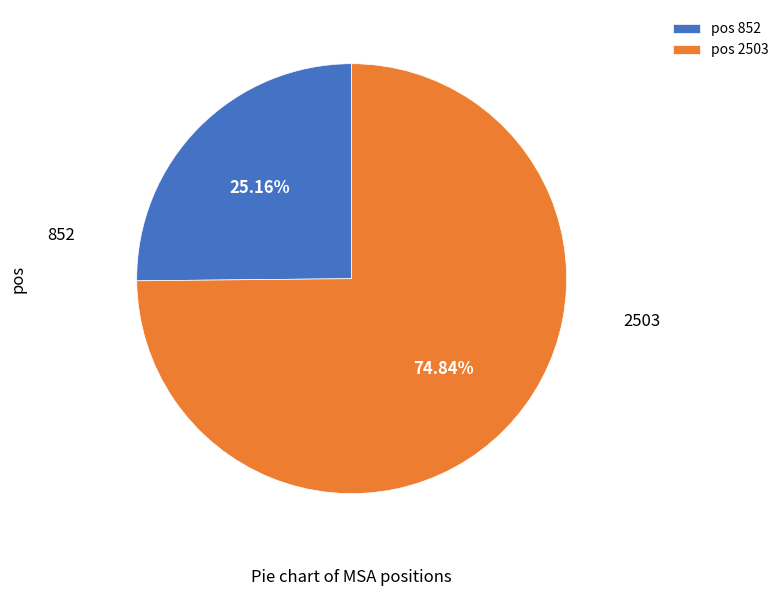

Which slice is the largest?

pos 2503